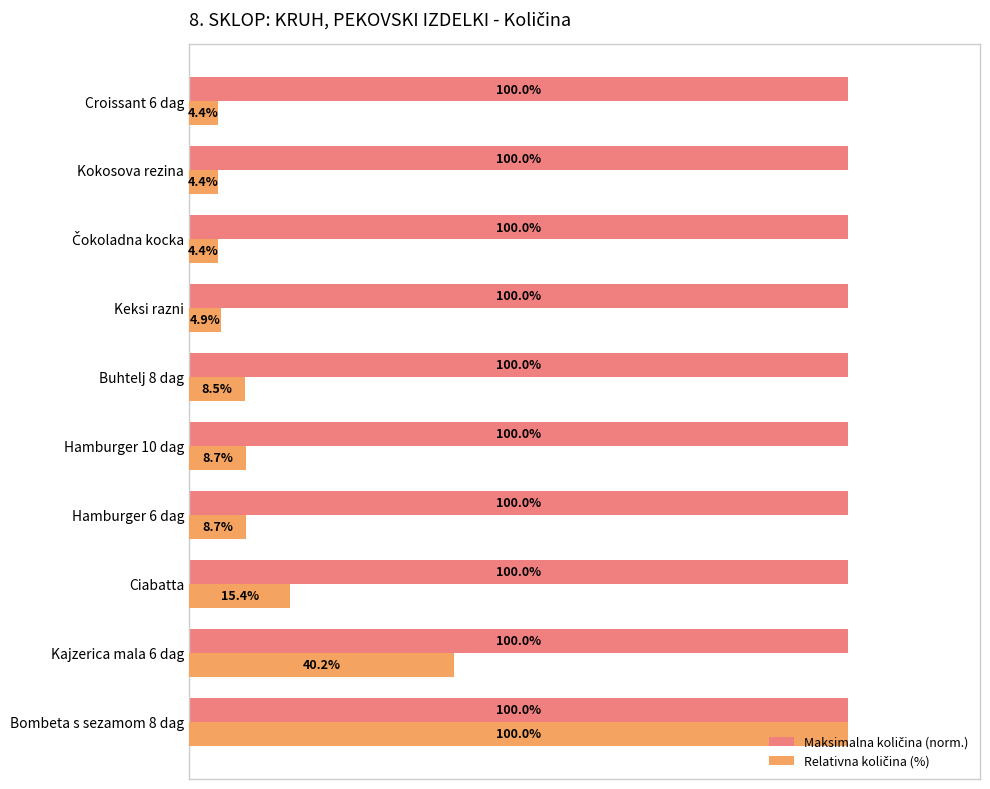

At which category is the sum across all series the highest?

Bombeta s sezamom 8 dag